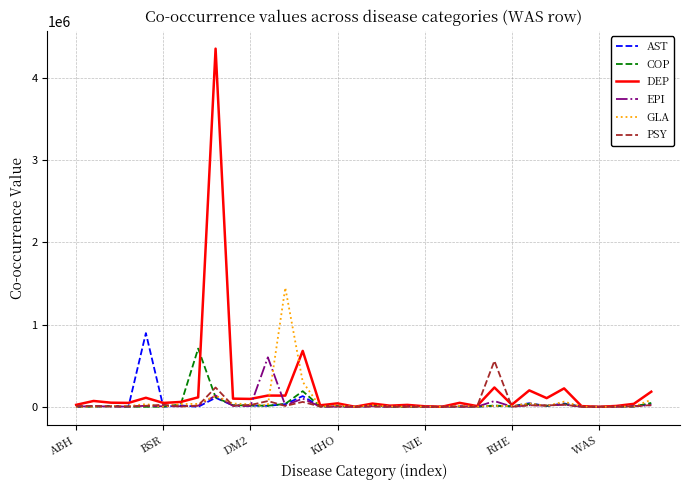

What is the highest value of the EPI series?

601943.9